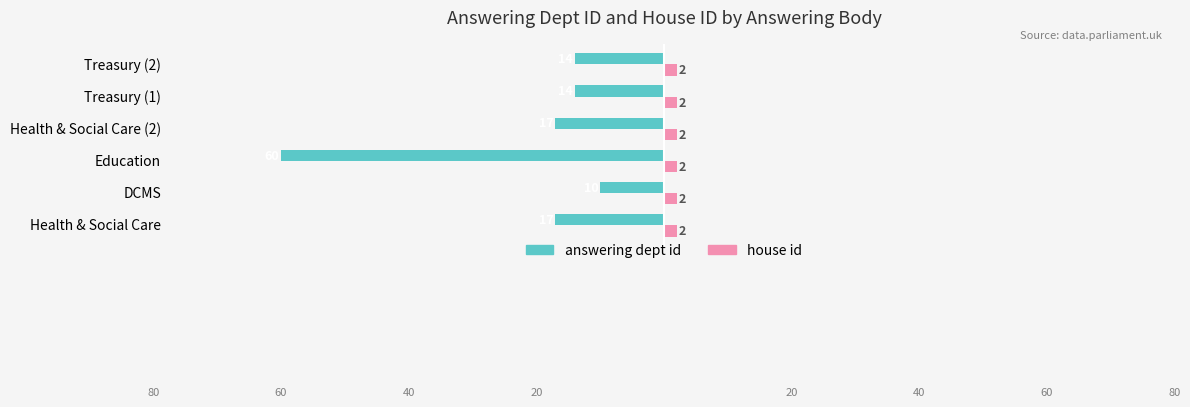

List the series in order of their overall mean, lowest first.

answering dept id, house id